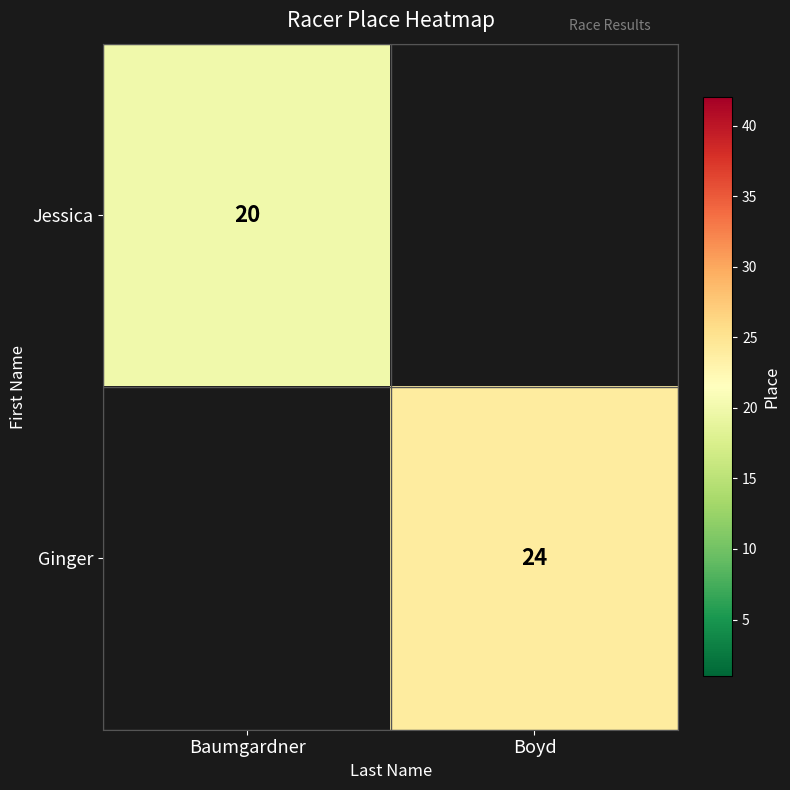

Which has a higher value, Baumgardner or Boyd?

Boyd